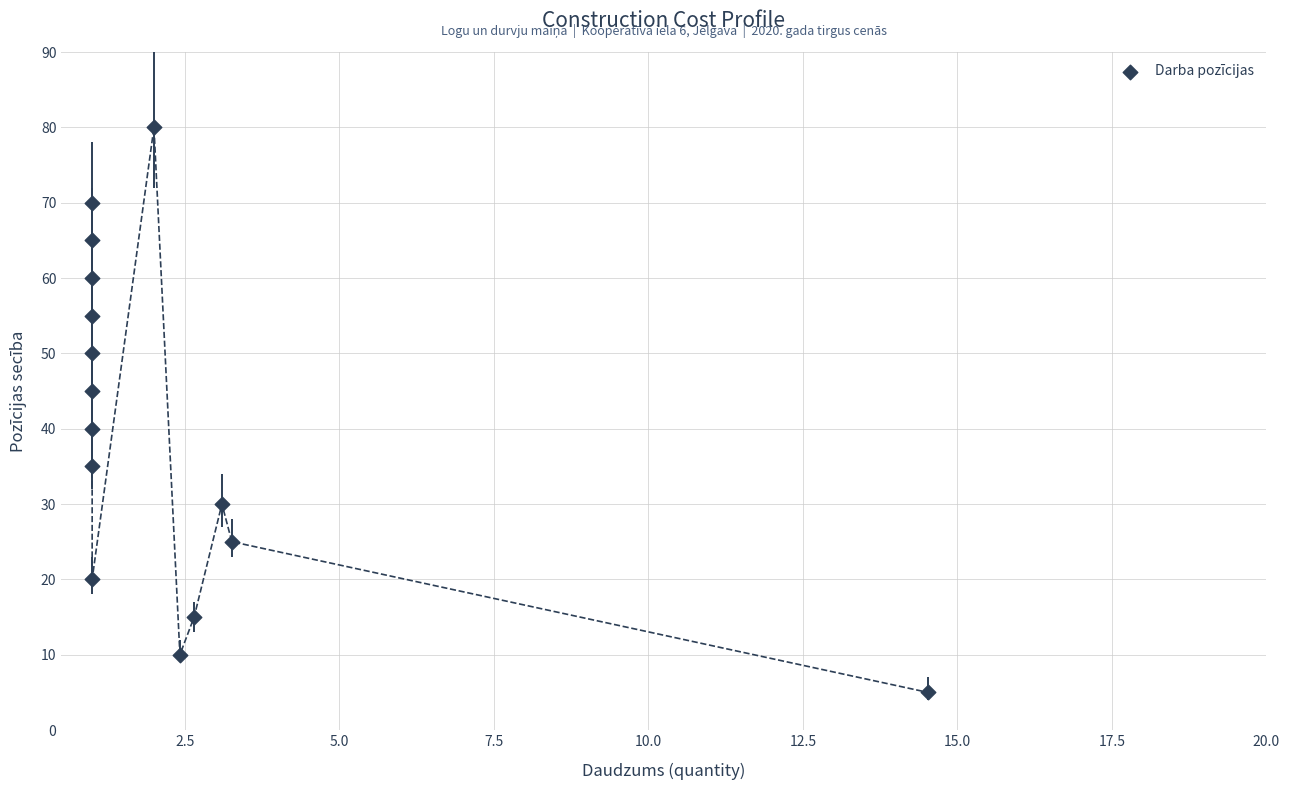

What Y value in the scatter plot is closest to 42?

40